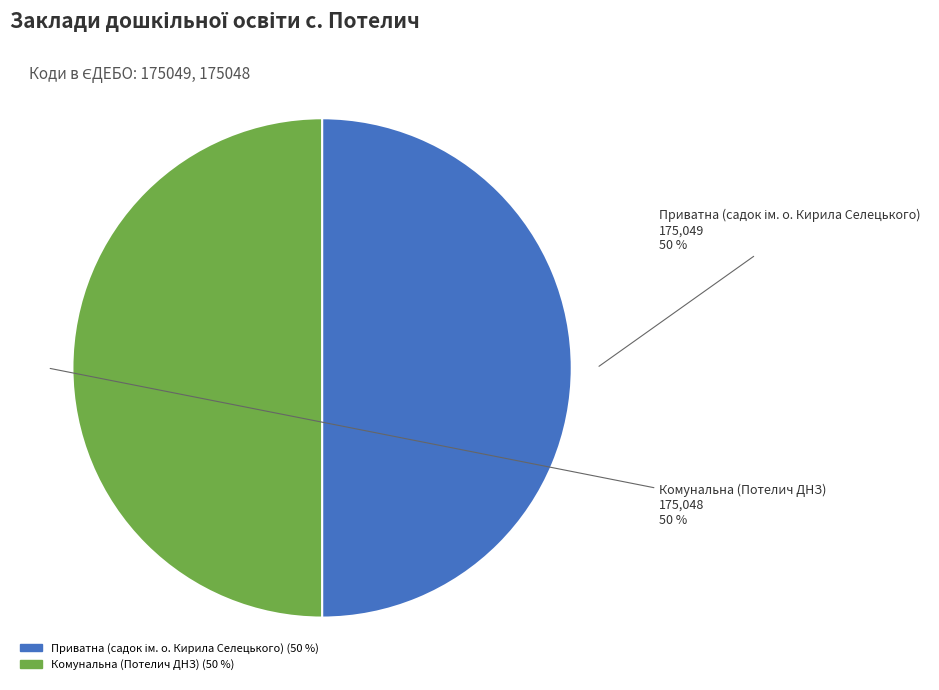

The Комунальна (Потелич ДНЗ) slice represents 50% of the pie. True or false?

True